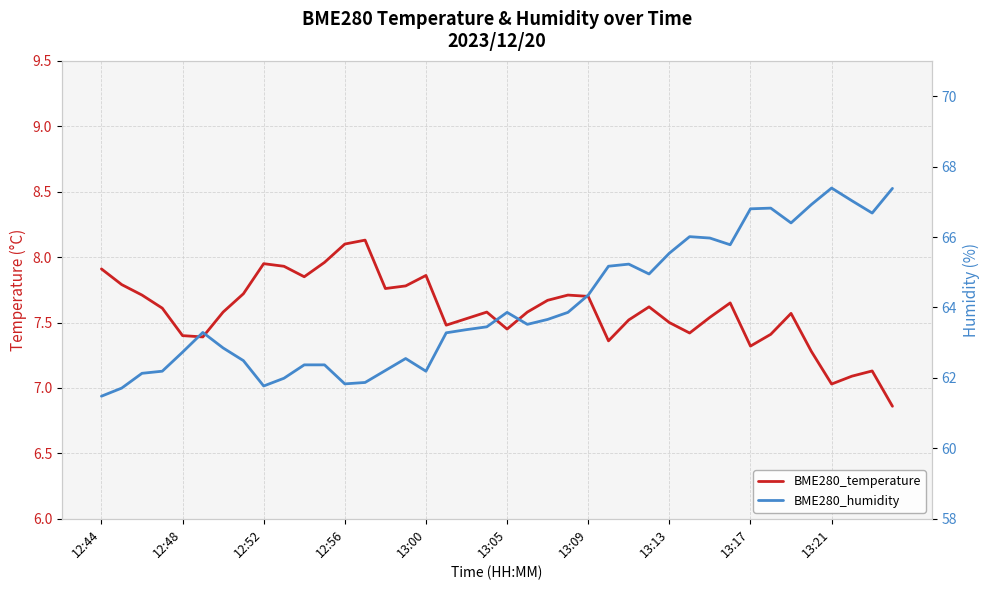

List the labels in order of BME280_humidity value, largest first.

36, 39, 37, 35, 33, 32, 38, 34, 29, 30, 31, 28, 26, 25, 27, 24, 20, 23, 22, 21, 19, 18, 13:05, 17, 13:09, 13:00, 15, 13:13, 10, 11, 14, 12:56, 16, 12:52, 13:21, 13, 12, 13:17, 12:48, 12:44